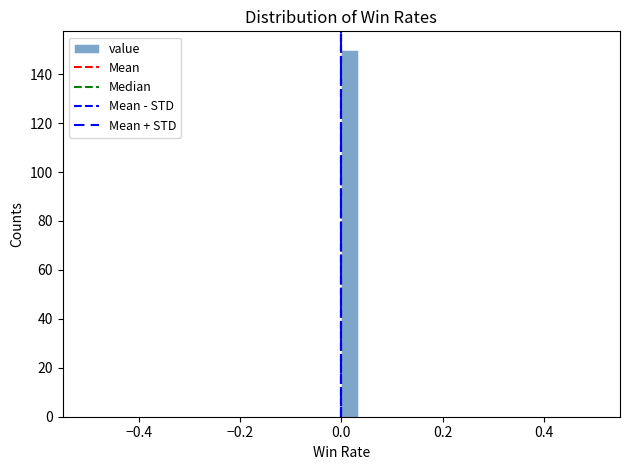

Read against the x-axis, roughly where is the centre of the tallest bar?

0.02